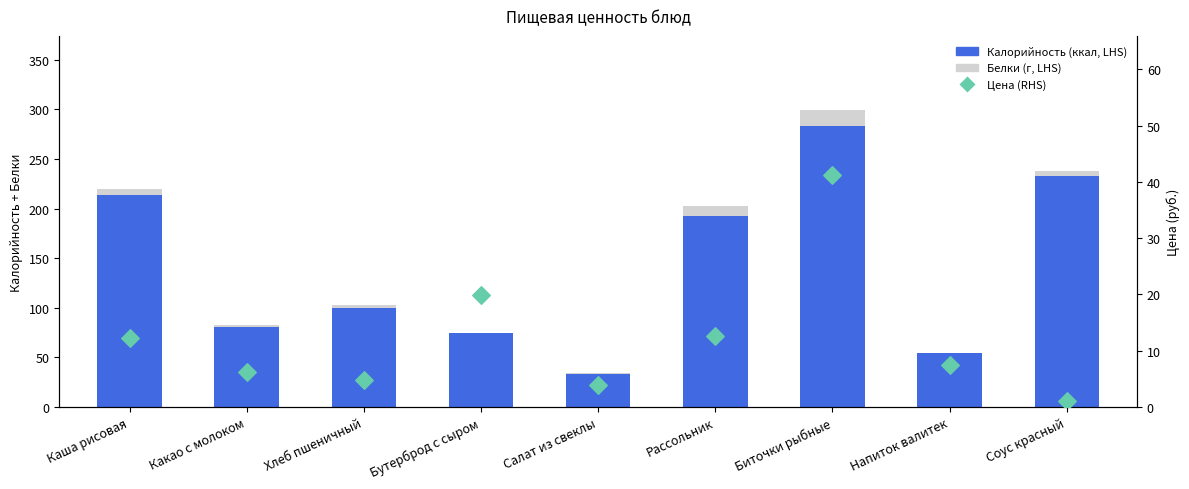

At how many categories does at least one series exceed 53?

8